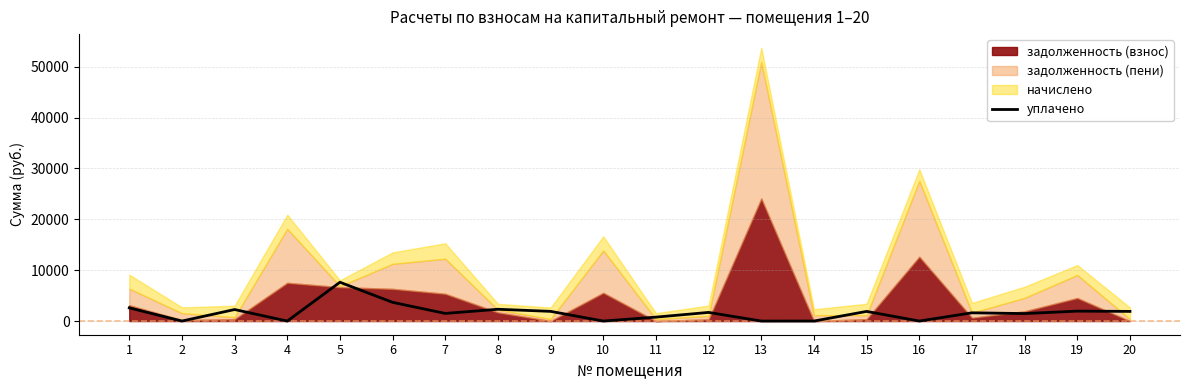

What is the maximum value for уплачено?

7631.9